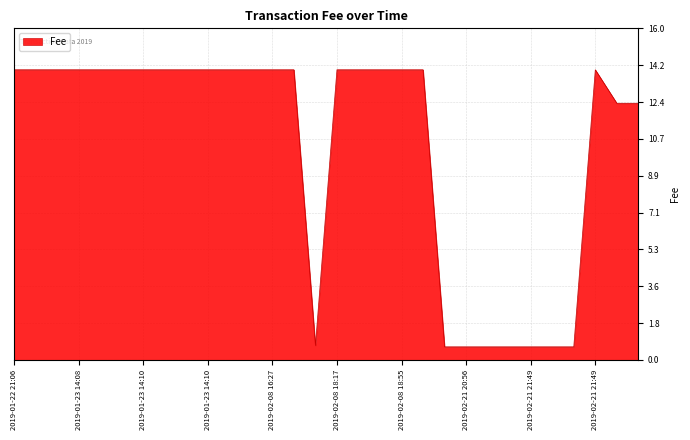

What is the minimum value shown in the chart?

0.6